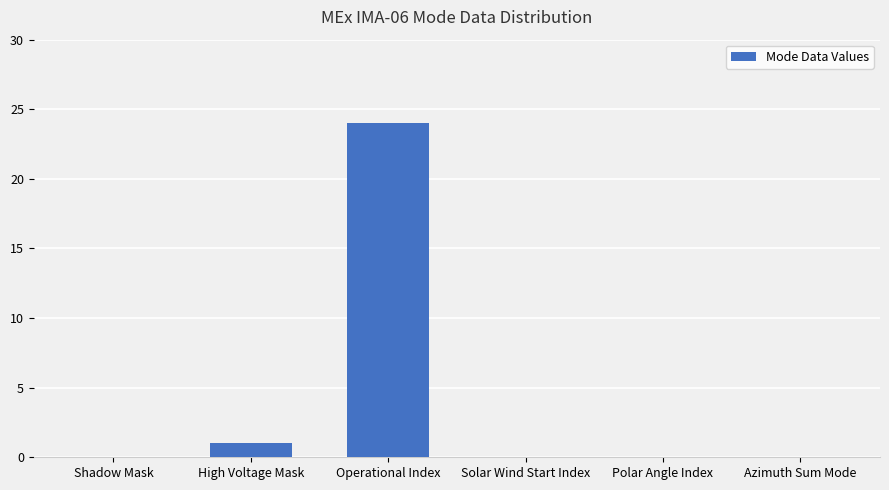

Reading left to right, list all the values displayed in this chart.

0	1	24	0	0	0